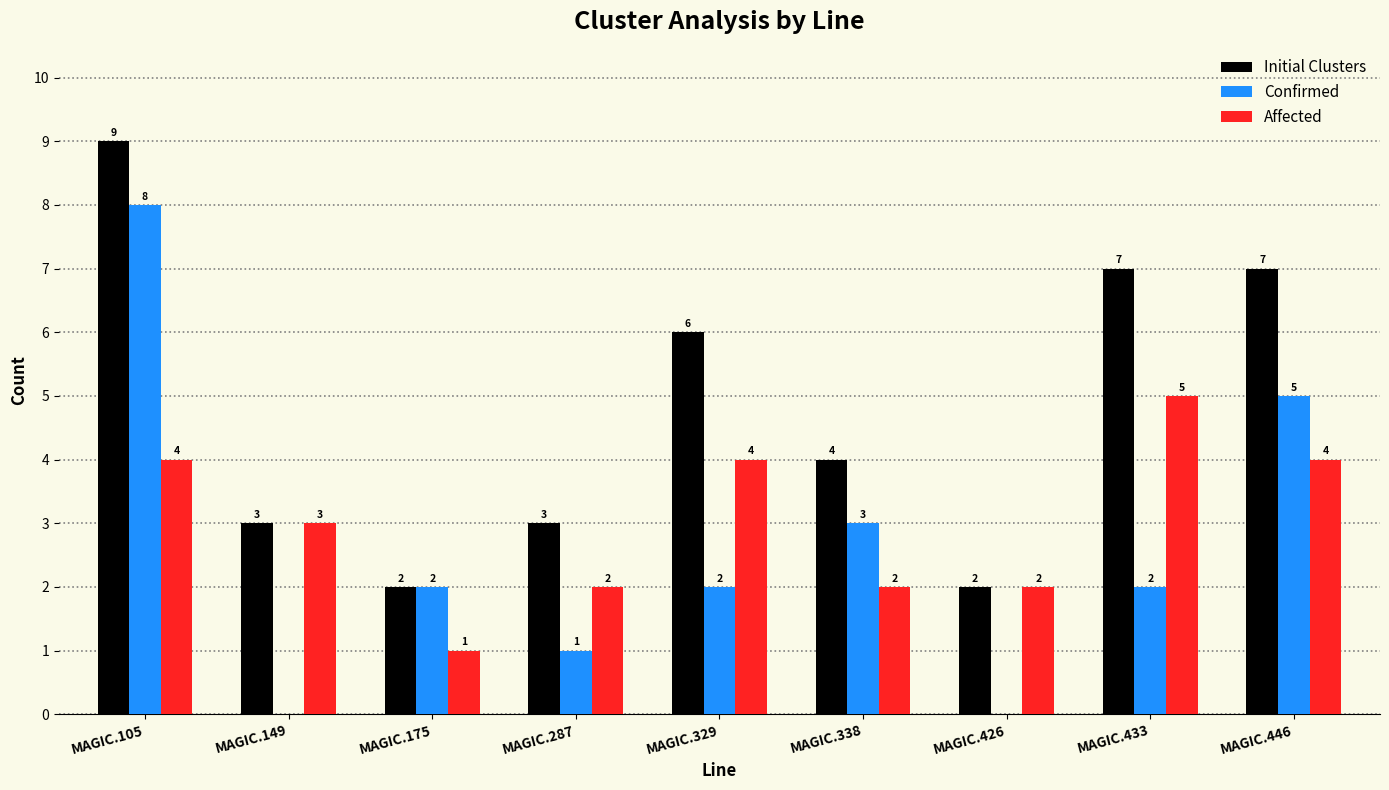

Which category has the highest value in the Initial Clusters series?

MAGIC.105